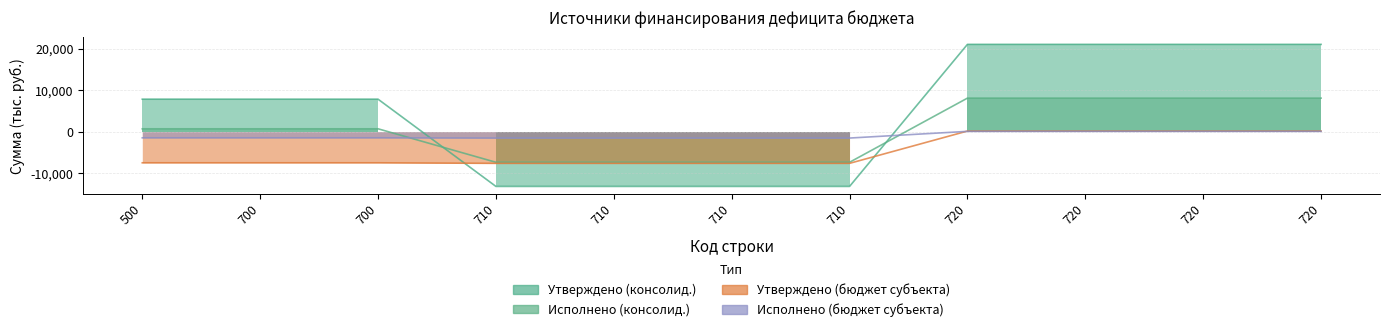

What is the spread (max minus min) of values at 720?

20976.7